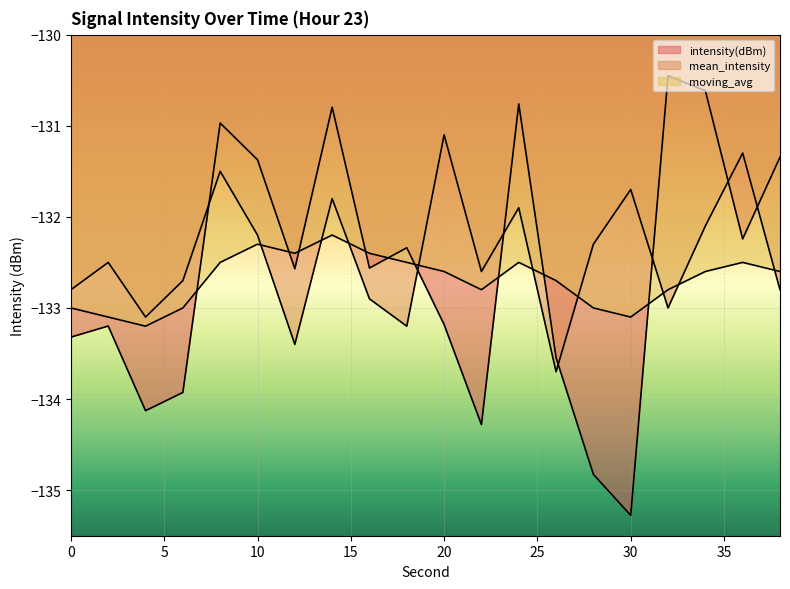

True or false: moving_avg has more than 2 points higher than both neighbors.

True